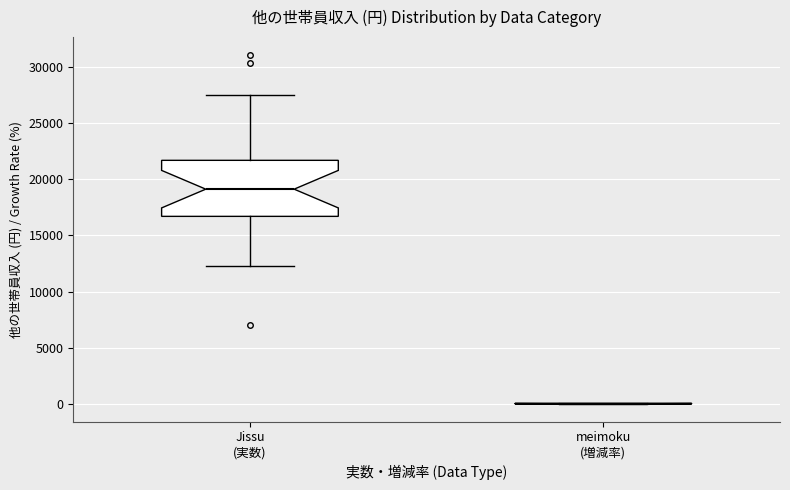

Where does the median line of the box for Jissu (実数) sit on the y-axis? The values are not printed on the chart, so give them approximately, as read against the axis.

19000